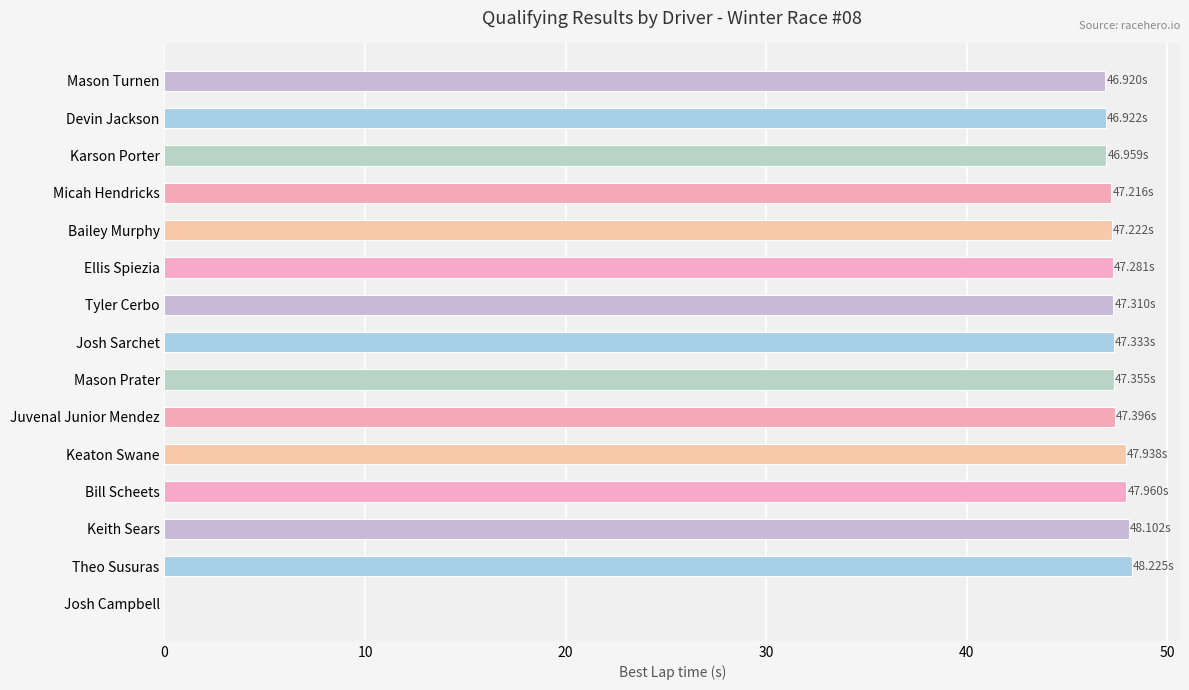

What is the sum of the values at Mason Turnen and Keith Sears?

95.0